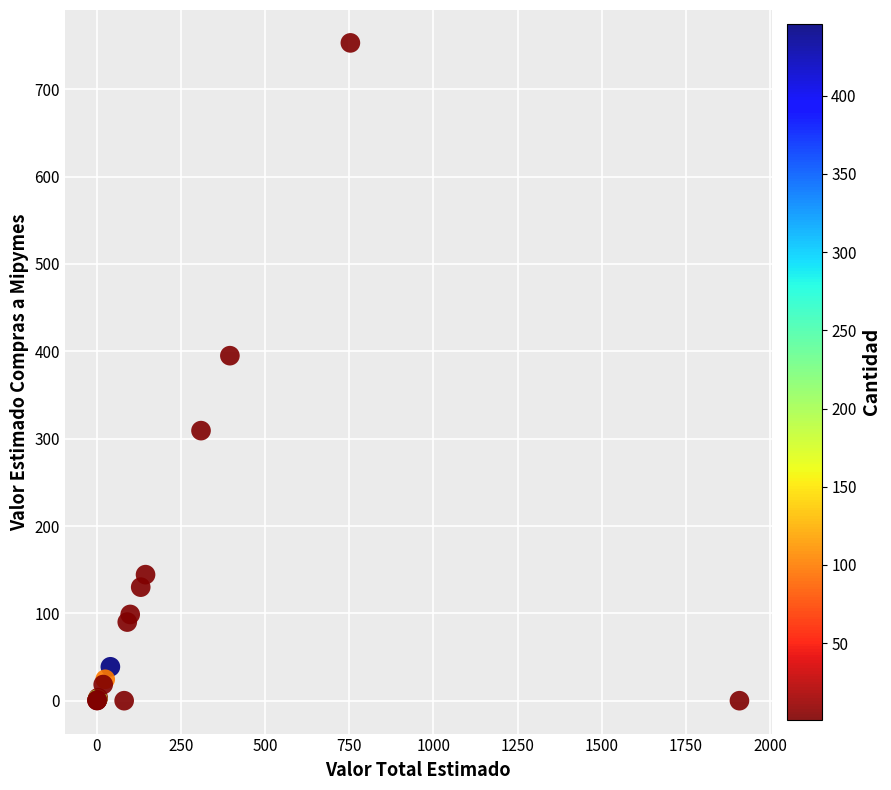

What Y value in the scatter plot is closest to 376?

395.0